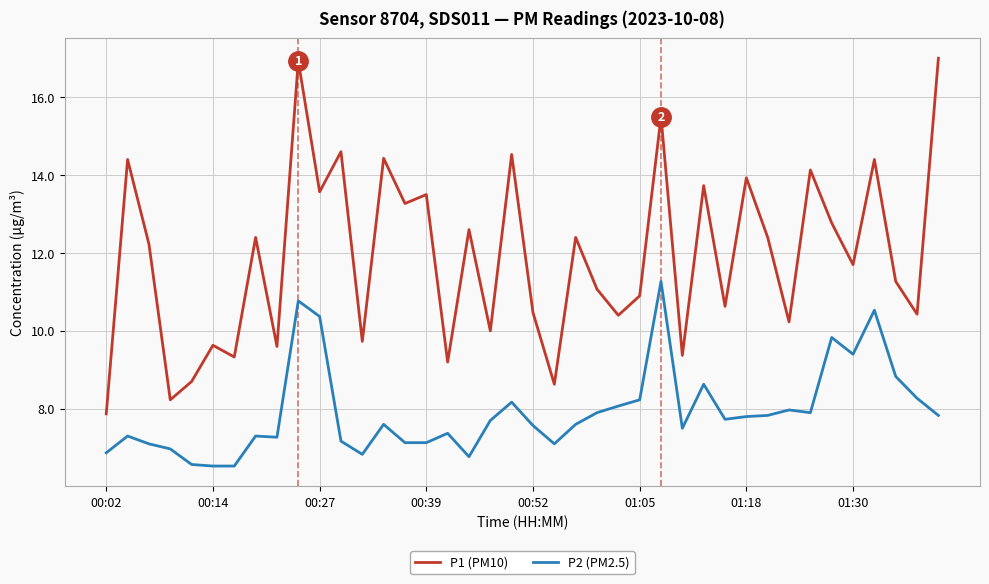

List the series in order of their overall mean, highest first.

P1 (PM10), P2 (PM2.5)